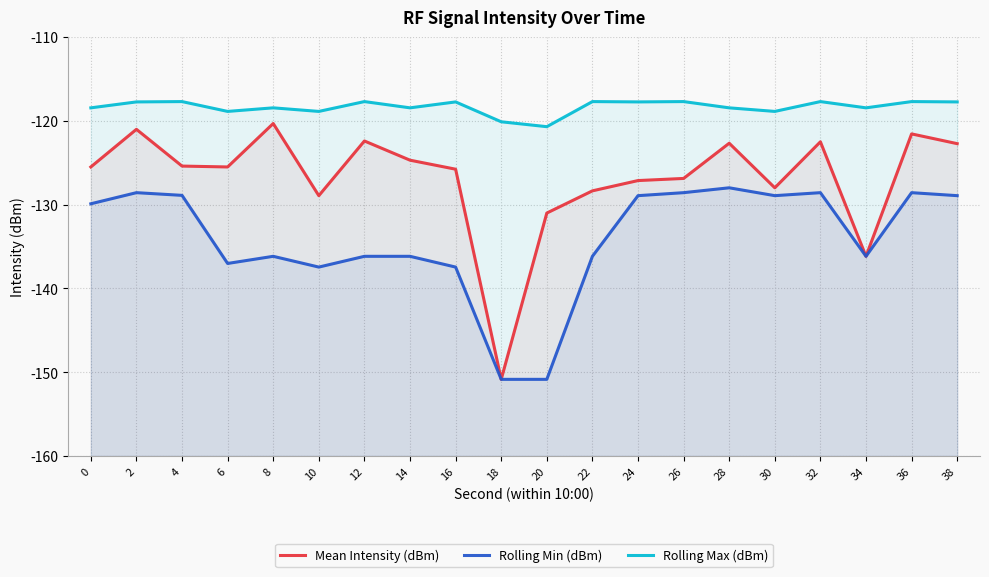

Does the chart display data point markers on the line(s)?

No